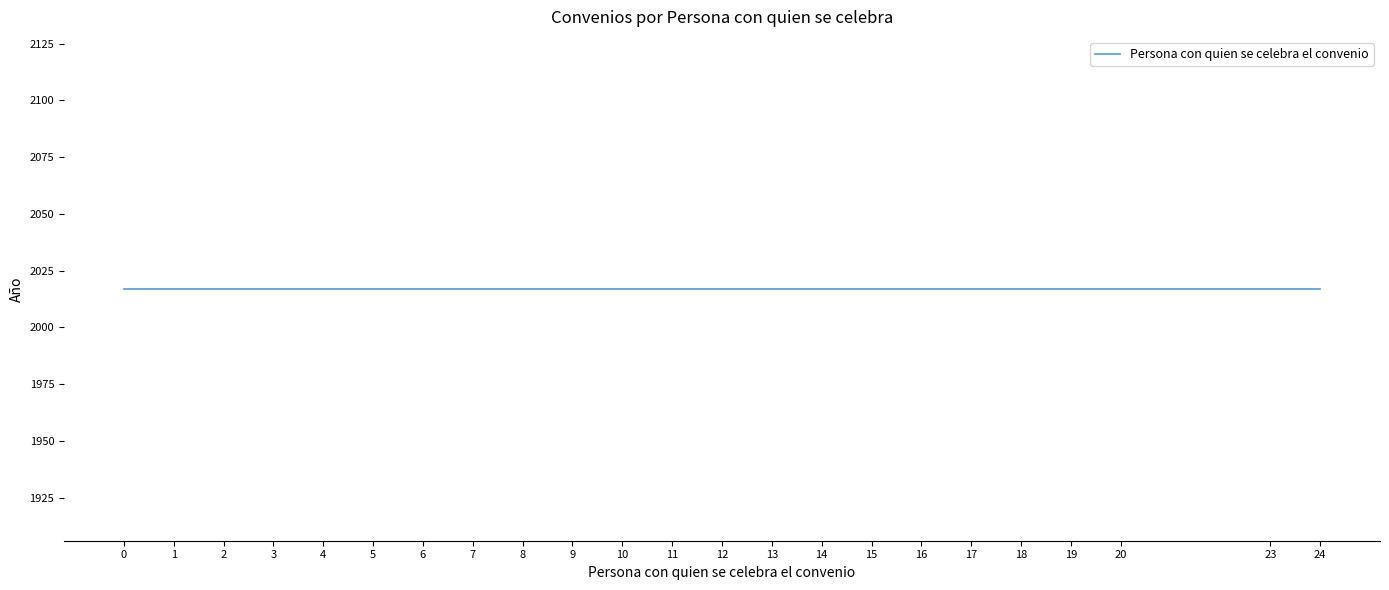

What is the sum of all Persona con quien se celebra el convenio values?

257